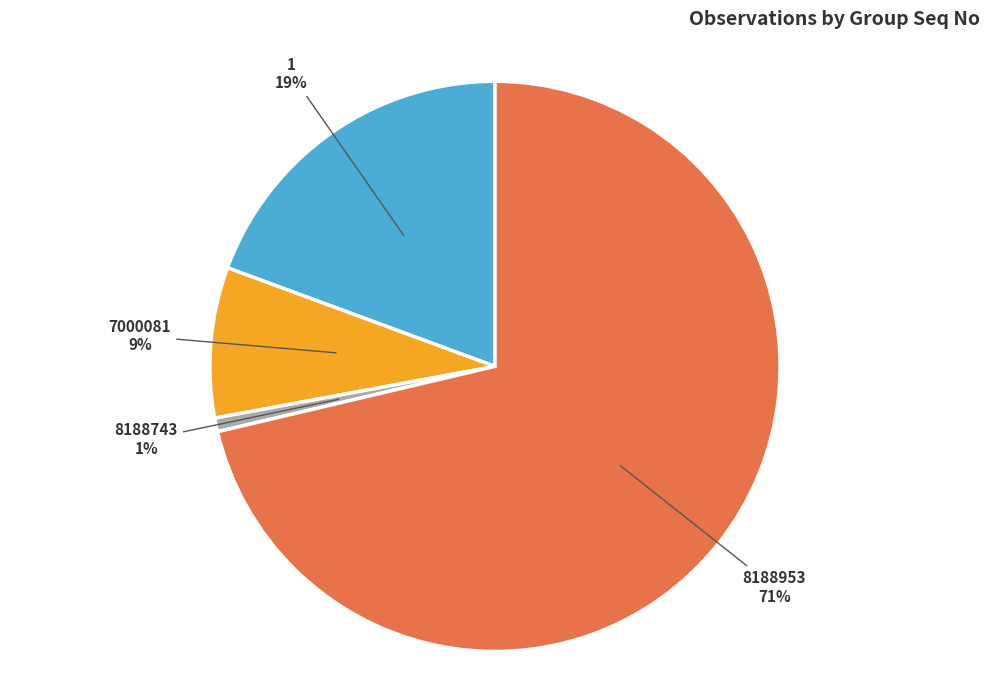

Which has a higher value, 8188743 or 1?

1